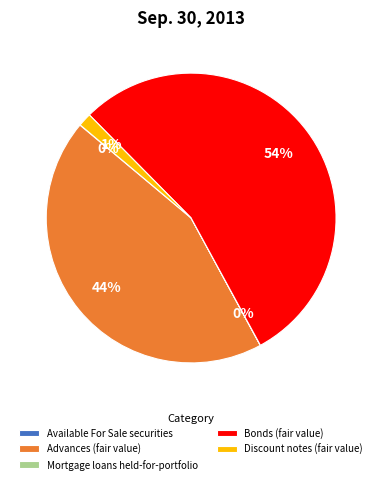

Is there any slice that represents more than half of the pie?

Yes